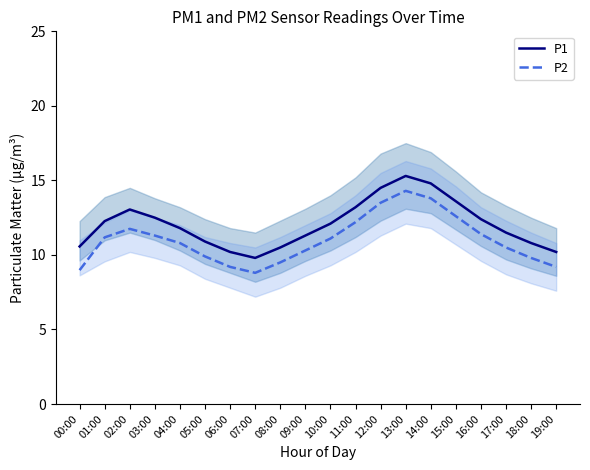

Read the P2 value at 11:00.

12.2